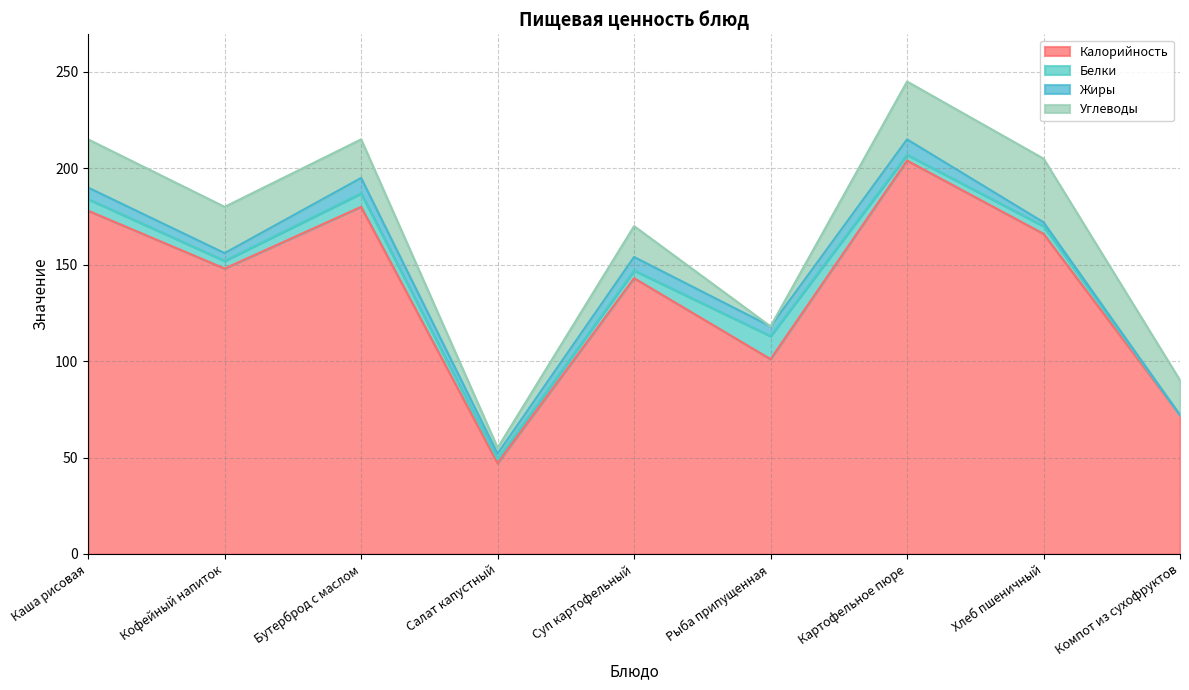

Reading left to right, extract all data points from this chart.

Калорийность: Каша рисовая=178	Кофейный напиток=148	Бутерброд с маслом=180	Салат капустный=47	Суп картофельный=143	Рыба припущенная=101	Картофельное пюре=204	Хлеб пшеничный=166	Компот из сухофруктов=72
Белки: Каша рисовая=6	Кофейный напиток=4	Бутерброд с маслом=7	Салат капустный=2	Суп картофельный=4	Рыба припущенная=12	Картофельное пюре=3	Хлеб пшеничный=4	Компот из сухофруктов=0
Жиры: Каша рисовая=6	Кофейный напиток=4	Бутерброд с маслом=8	Салат капустный=3	Суп картофельный=7	Рыба припущенная=5	Картофельное пюре=8	Хлеб пшеничный=2	Компот из сухофруктов=0
Углеводы: Каша рисовая=25	Кофейный напиток=24	Бутерброд с маслом=20	Салат капустный=3	Суп картофельный=16	Рыба припущенная=0	Картофельное пюре=30	Хлеб пшеничный=33	Компот из сухофруктов=18